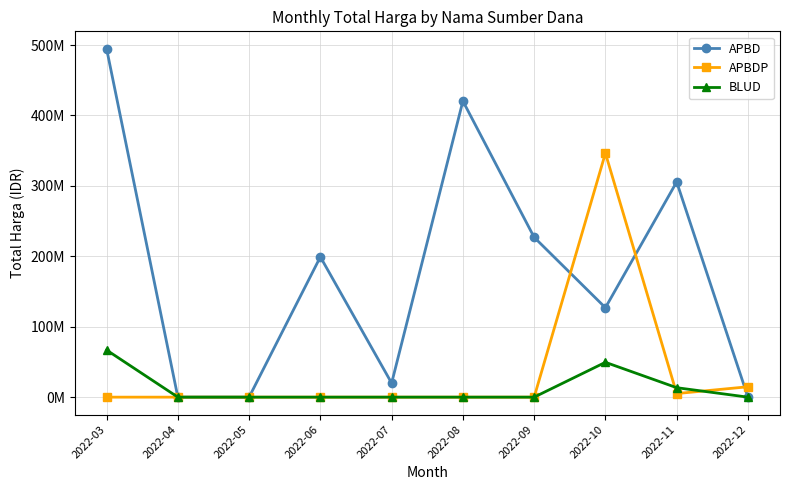

What is the value of the APBD point at the 4th from the left?

199200000